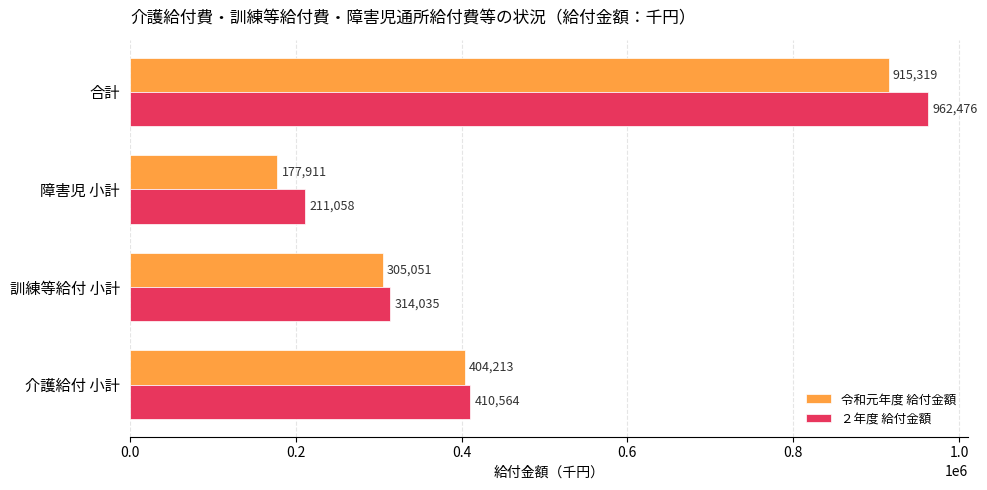

What is the average value of the ２年度 給付金額 series?

474533